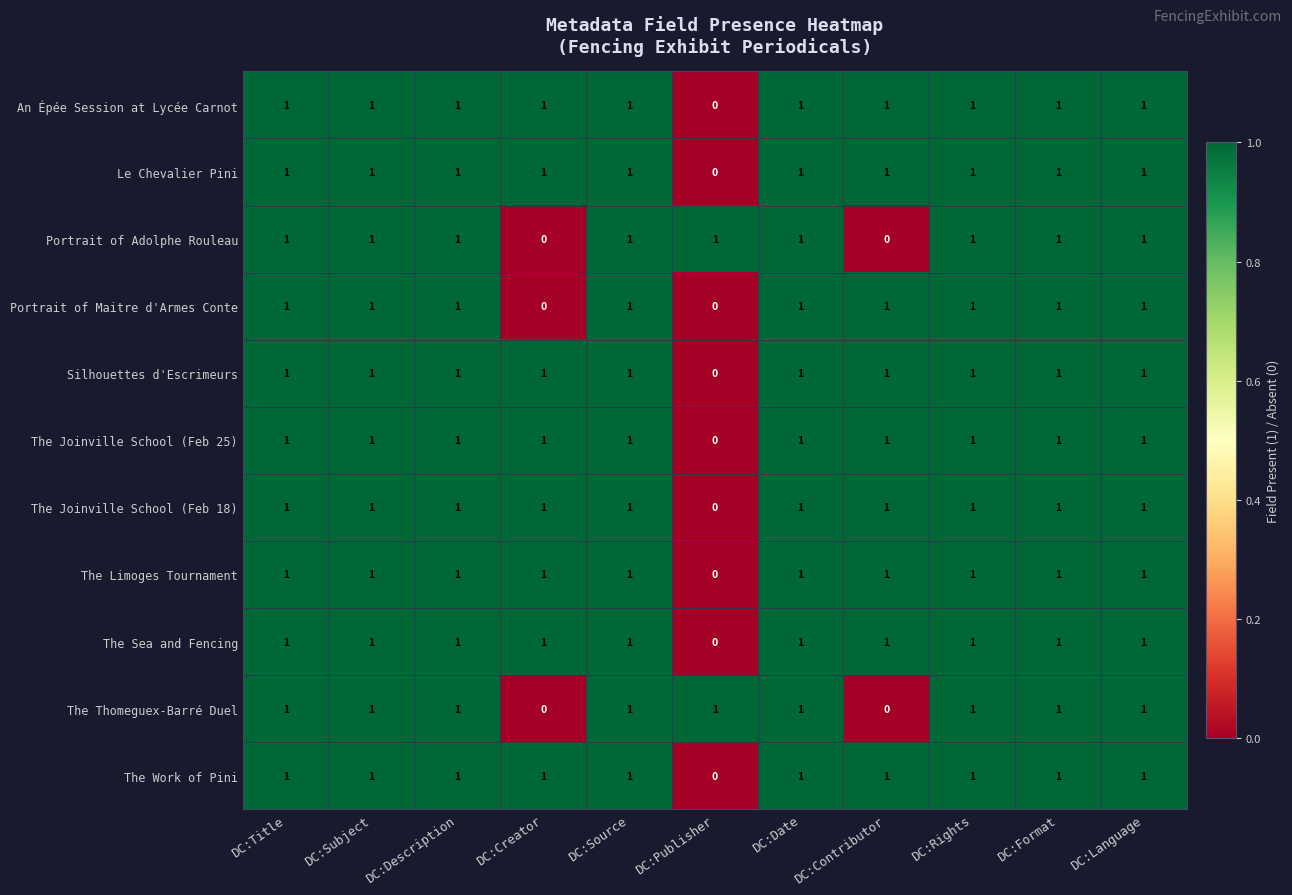

At how many categories does at least one series exceed 0?

11